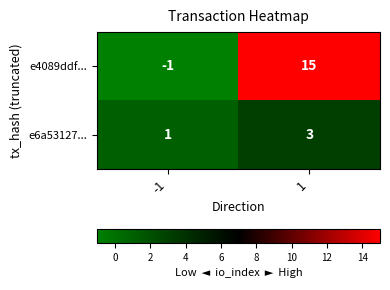

What is the maximum value shown in the chart?

15